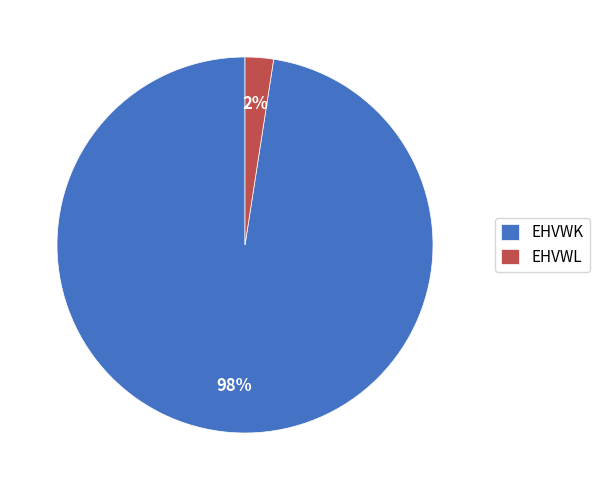

To the nearest percent, what is the combined percentage of EHVWL and EHVWK?

100%